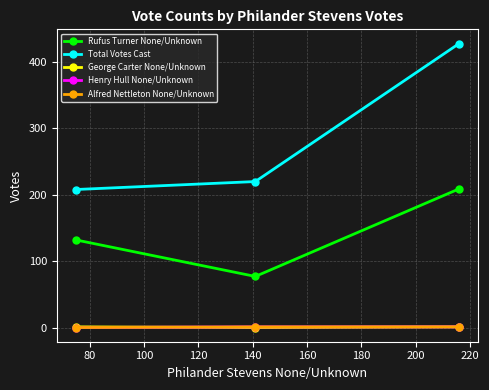

Which series has the largest total across all categories?

Total Votes Cast